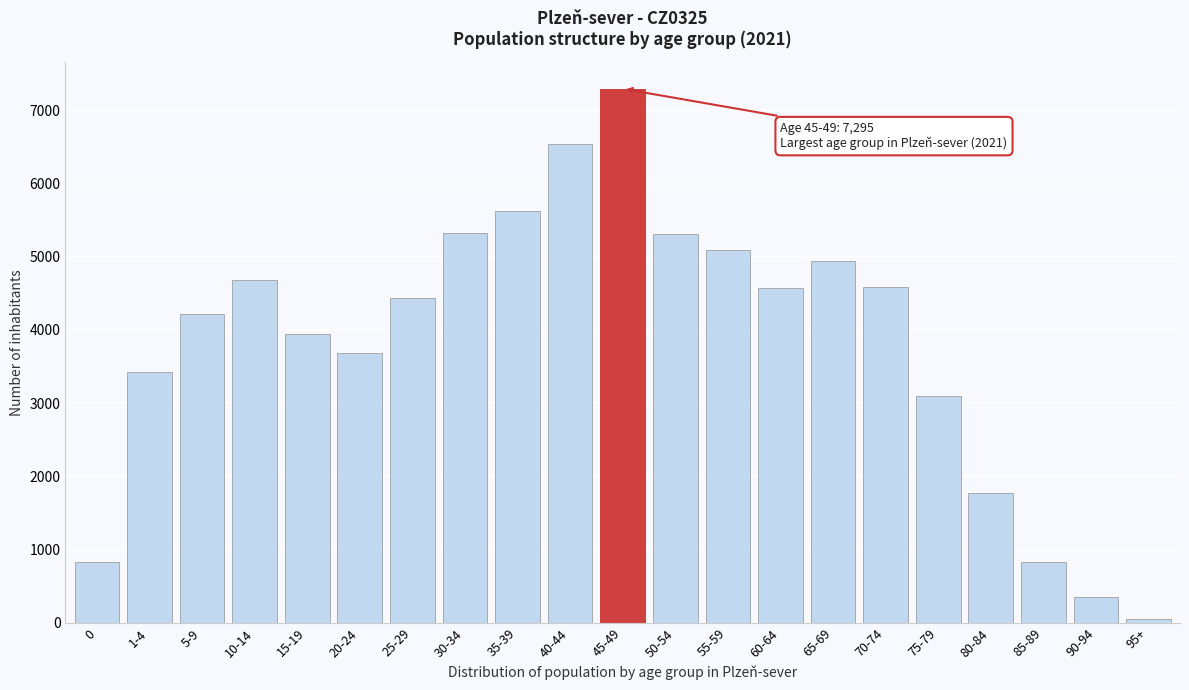

What is the label of the 18th bar from the right?

10-14